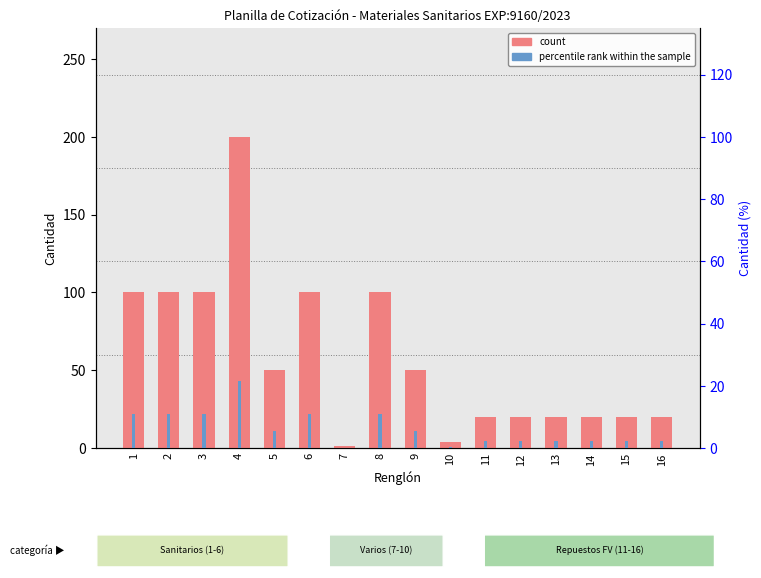

Reading left to right, list all the values displayed in this chart.

count (Cantidad): 1=100.0	2=100.0	3=100.0	4=200.0	5=50.0	6=100.0	7=1.0	8=100.0	9=50.0	10=4.0	11=20.0	12=20.0	13=20.0	14=20.0	15=20.0	16=20.0
percentile rank within the sample: 1=10.8	2=10.8	3=10.8	4=21.6	5=5.4	6=10.8	7=0.1	8=10.8	9=5.4	10=0.4	11=2.2	12=2.2	13=2.2	14=2.2	15=2.2	16=2.2